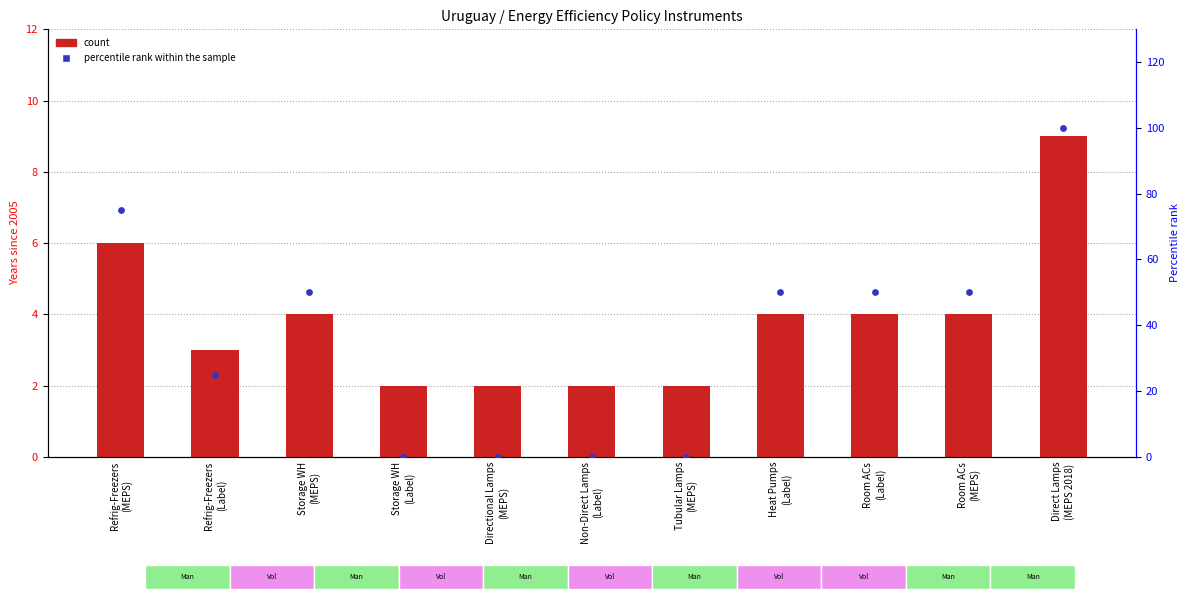

At how many categories does at least one series exceed 18?

7